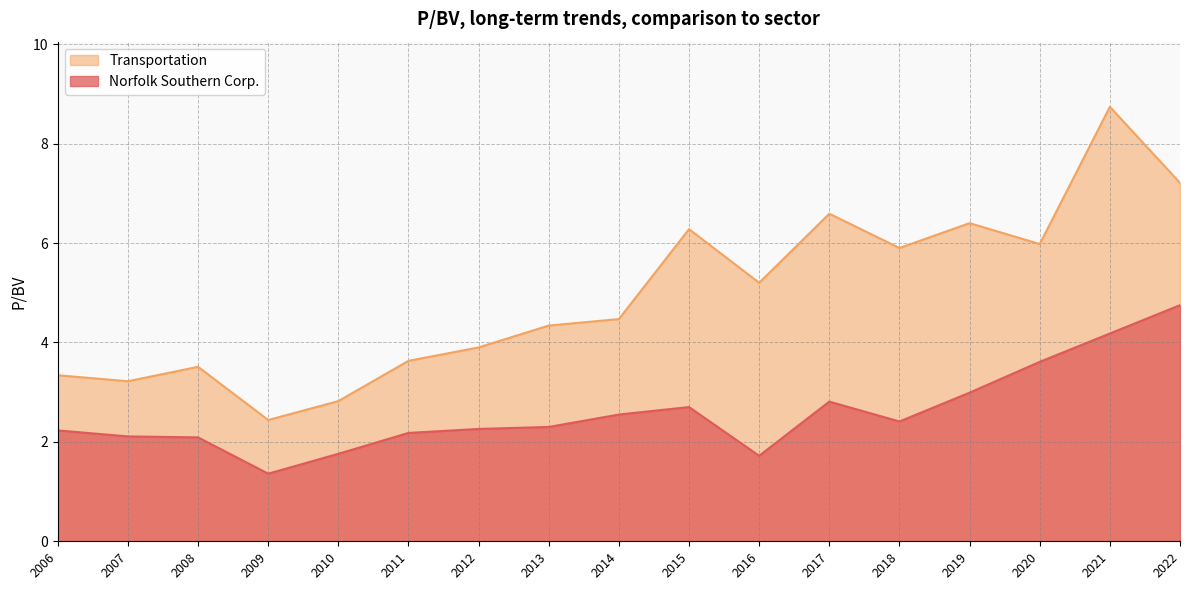

What value does the Transportation series have at 2008-02-15?

3.5